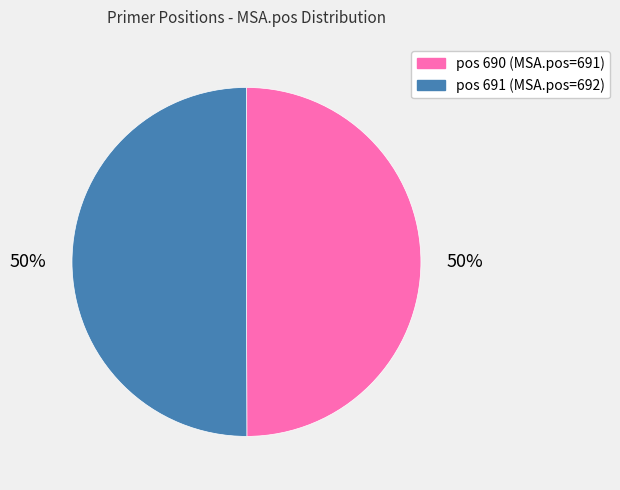

Is the sum of pos 691 (MSA.pos=692) and pos 690 (MSA.pos=691) greater than half?

Yes